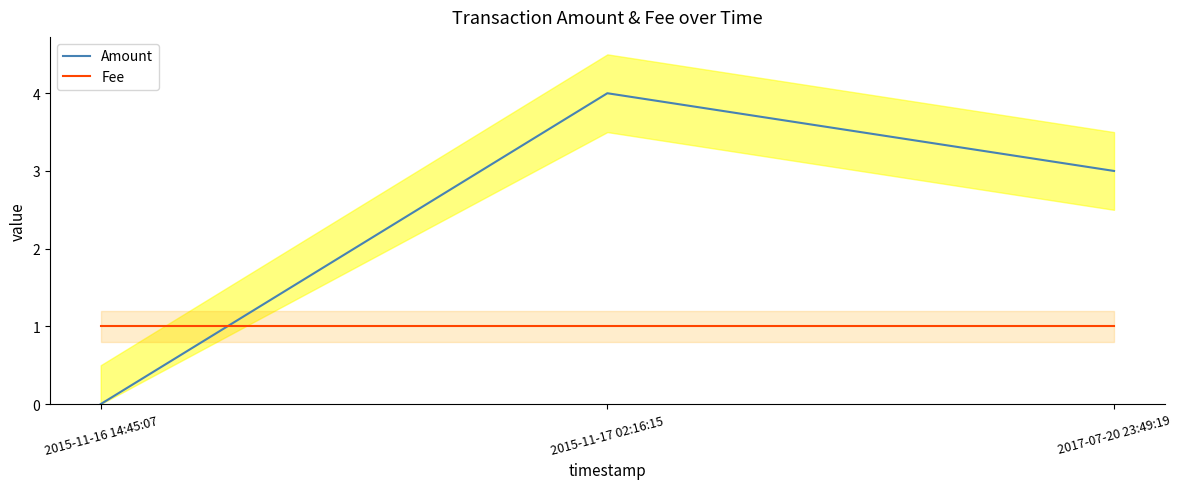

The value of Fee at 2015-11-16 14:45:07 is 0. True or false?

False